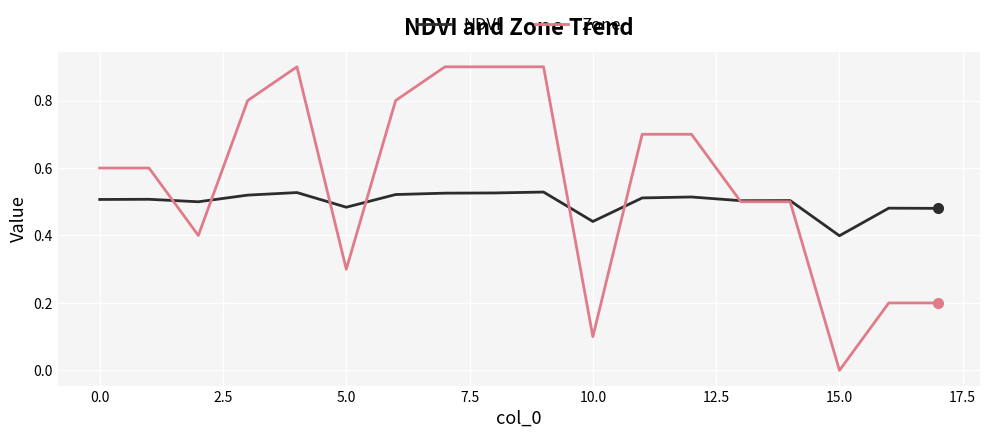

Which series has the largest total across all categories?

Zone